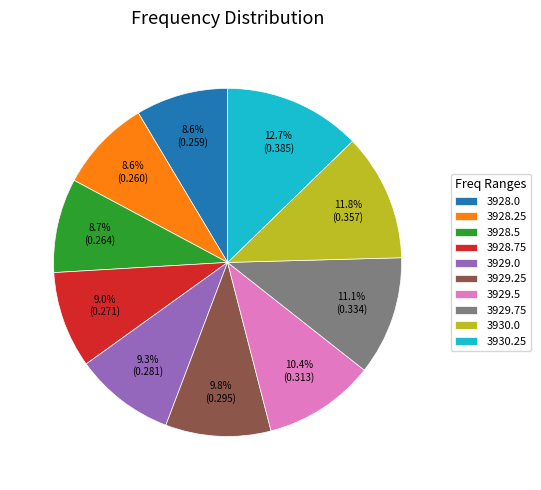

To the nearest percent, what percentage of the pie is 3929.75?

11%